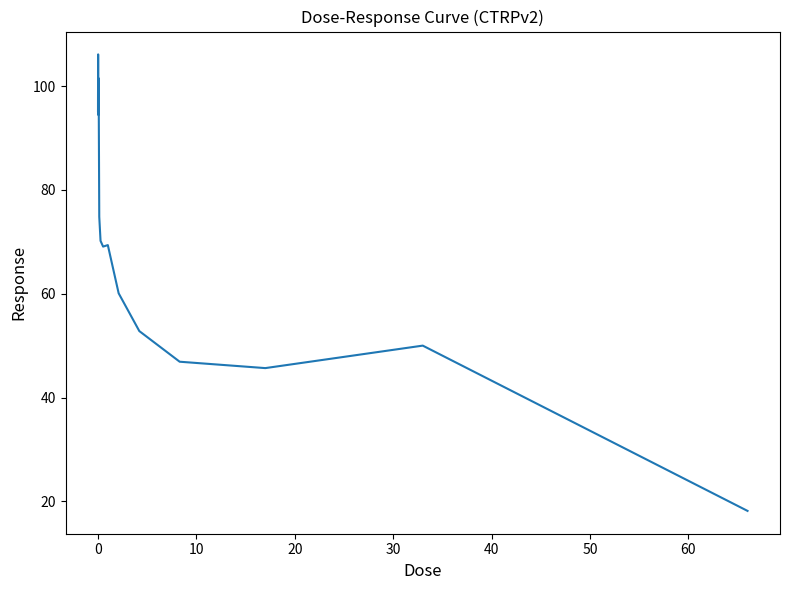

What is the difference between the maximum and minimum values?

87.9